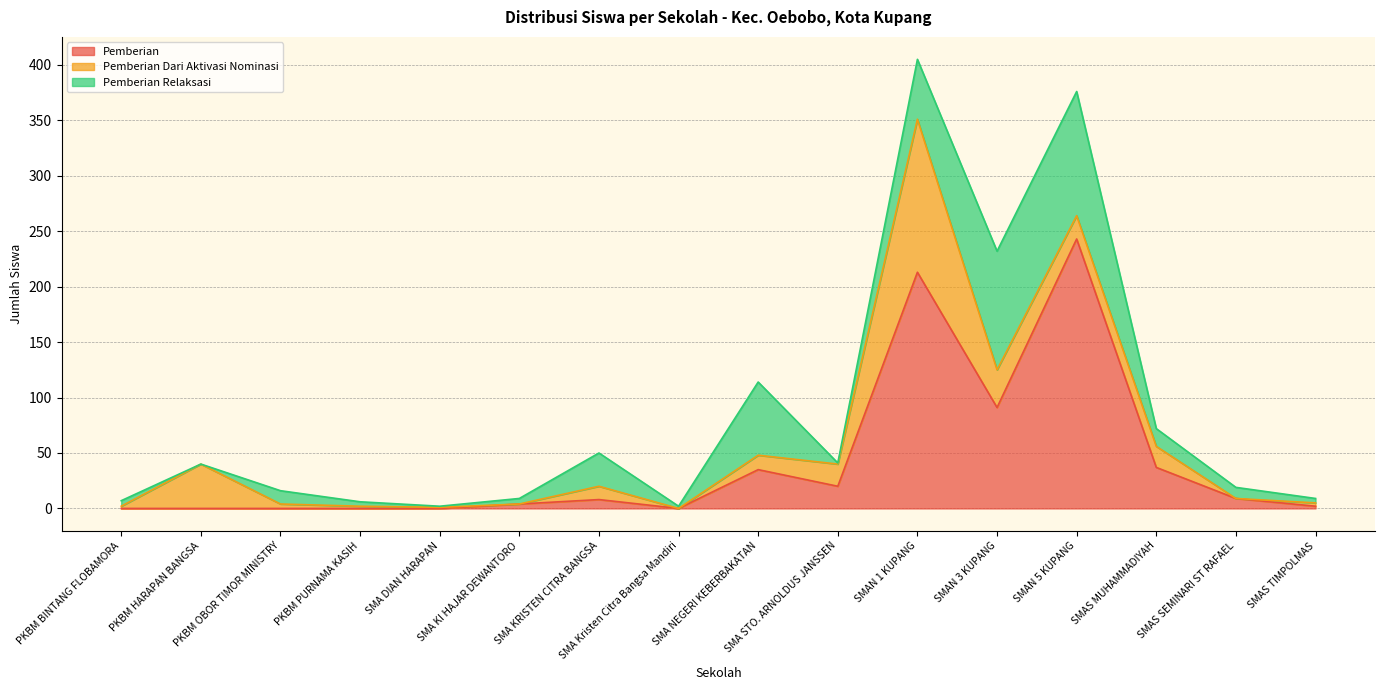

At which category is the sum across all series the highest?

SMAN 1 KUPANG